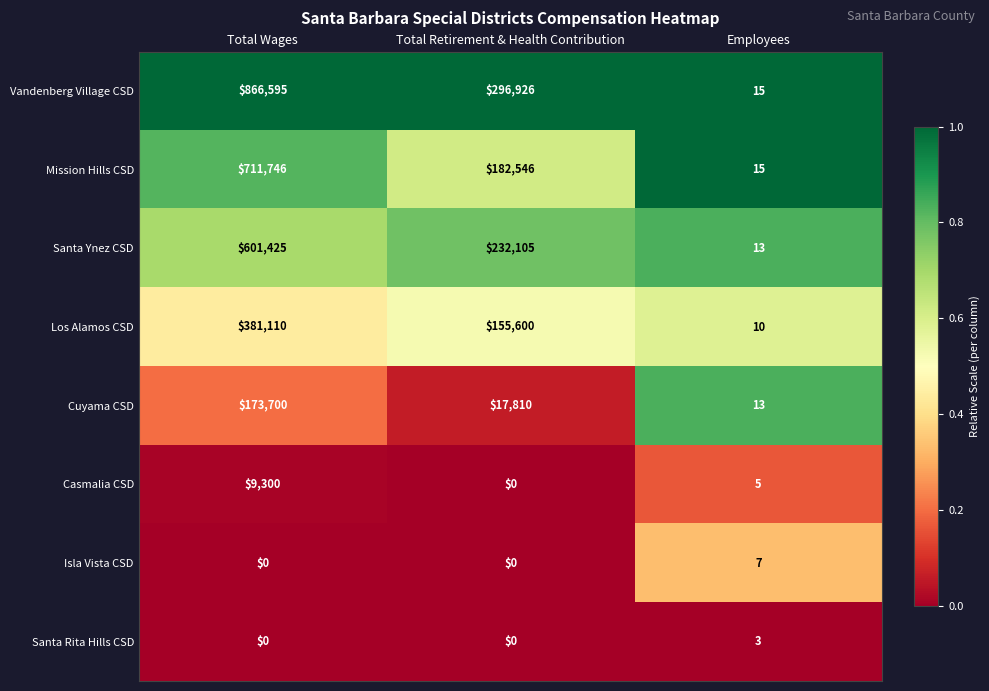

What is the difference between the Isla Vista CSD values at Employees and Total Wages?

7